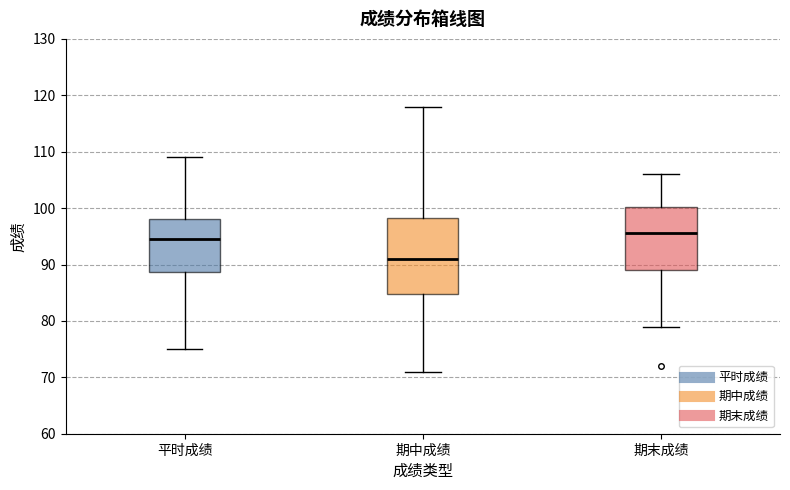

Which box's median line is the lowest?

期中成绩